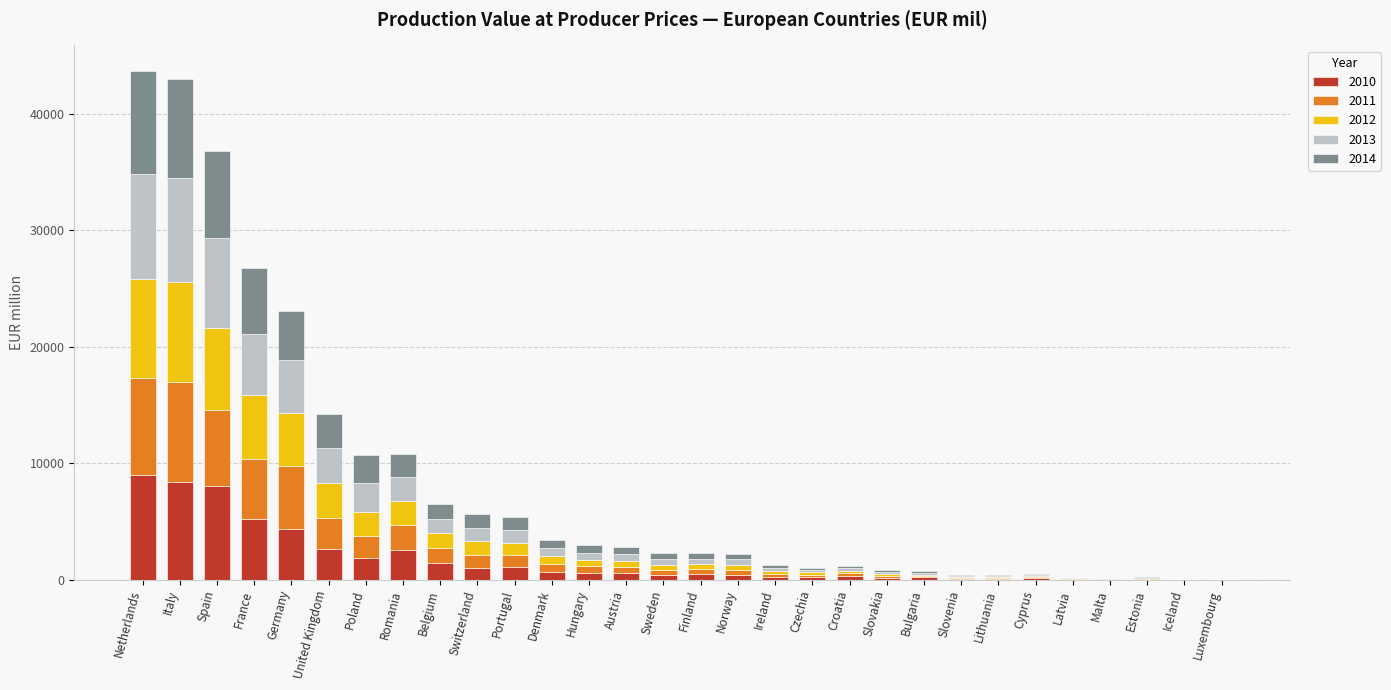

Are the bars grouped side by side (vs. stacked)?

No